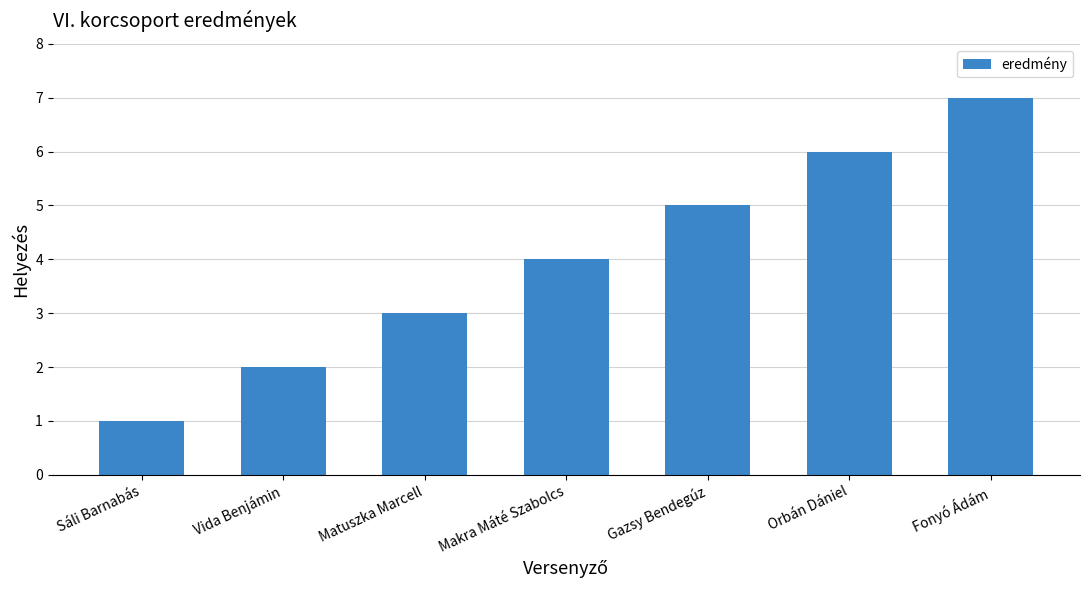

What is the label of the 1st bar from the left?

Sáli Barnabás